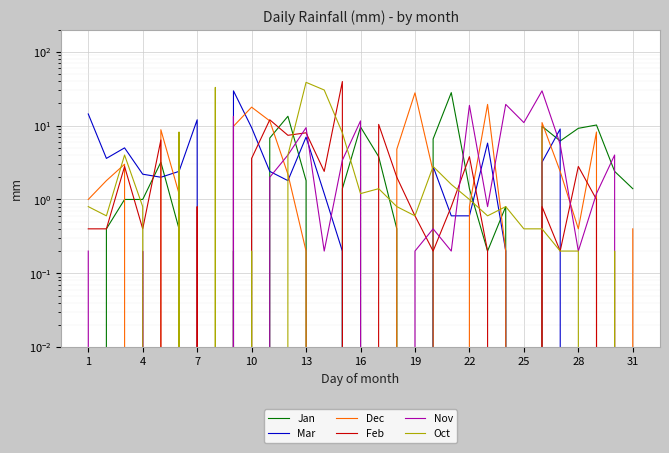

What is the difference between the second highest and minimum values in the Jan series?

13.4